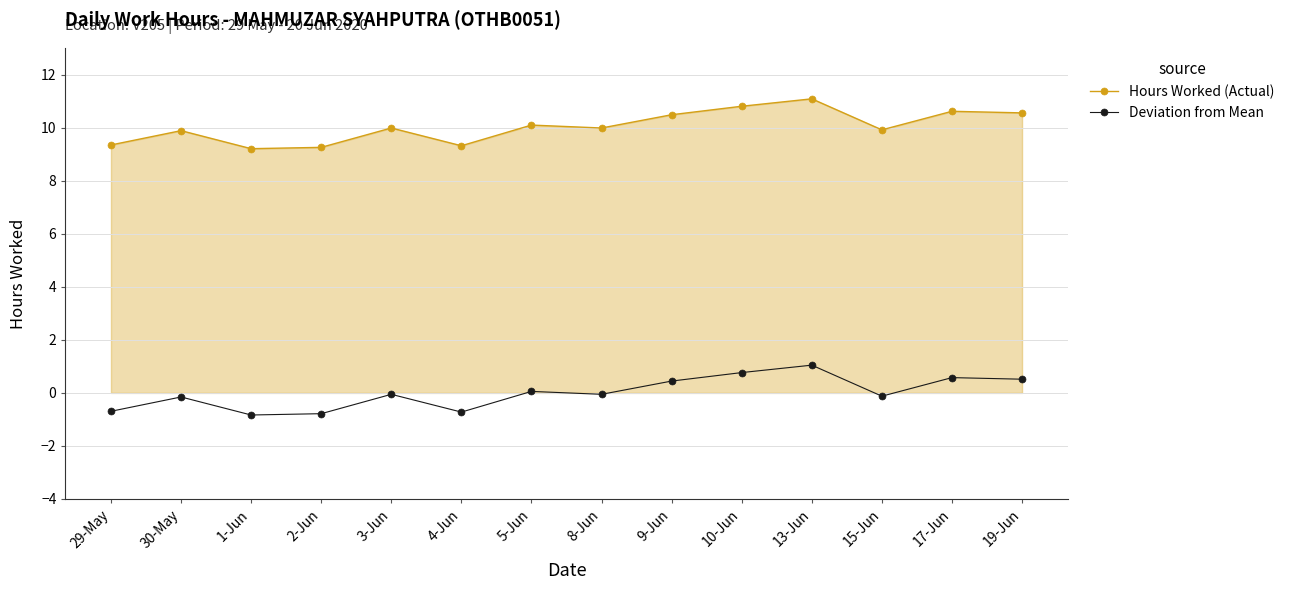

What is the difference between the second highest and minimum values in the Hours Worked (Actual) series?

1.6